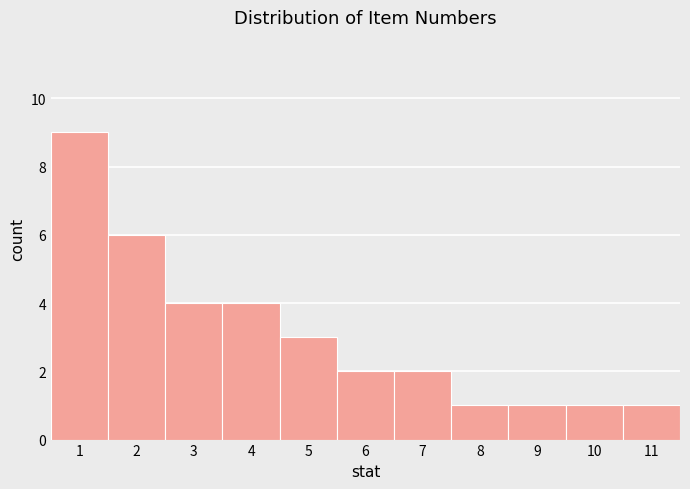

Which range on the x-axis has the tallest bar?

0.5 to 1.5